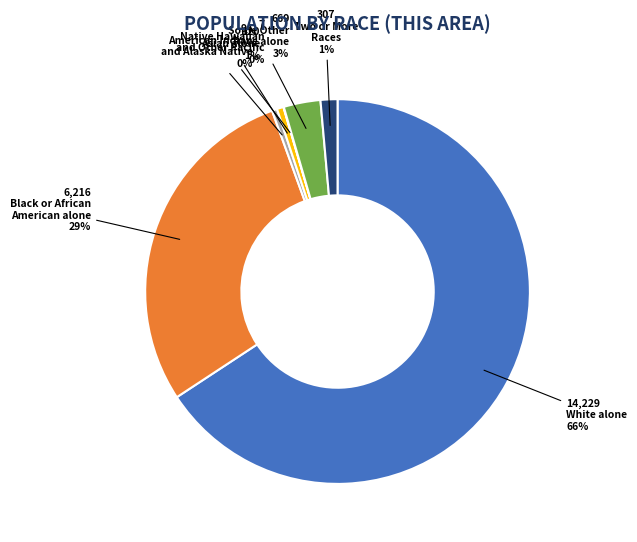

To the nearest percent, what is the difference between the largest and smallest slice percentages?

66%